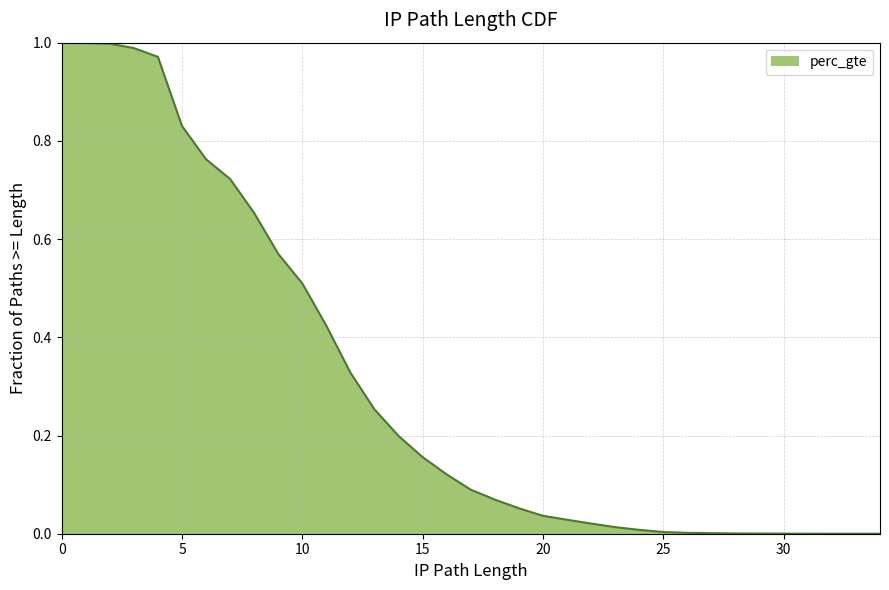

Which label corresponds to the smallest value in the chart?

34